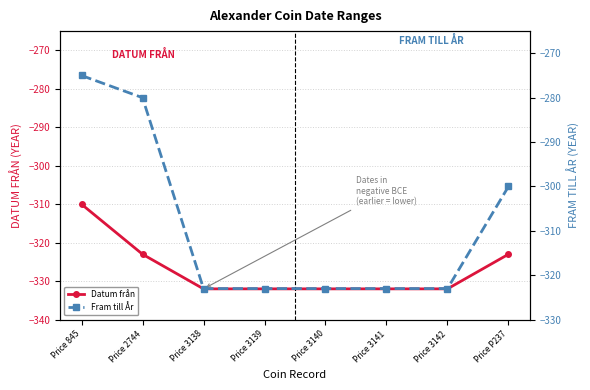

How many Datum från values are between -332 and -323?

7